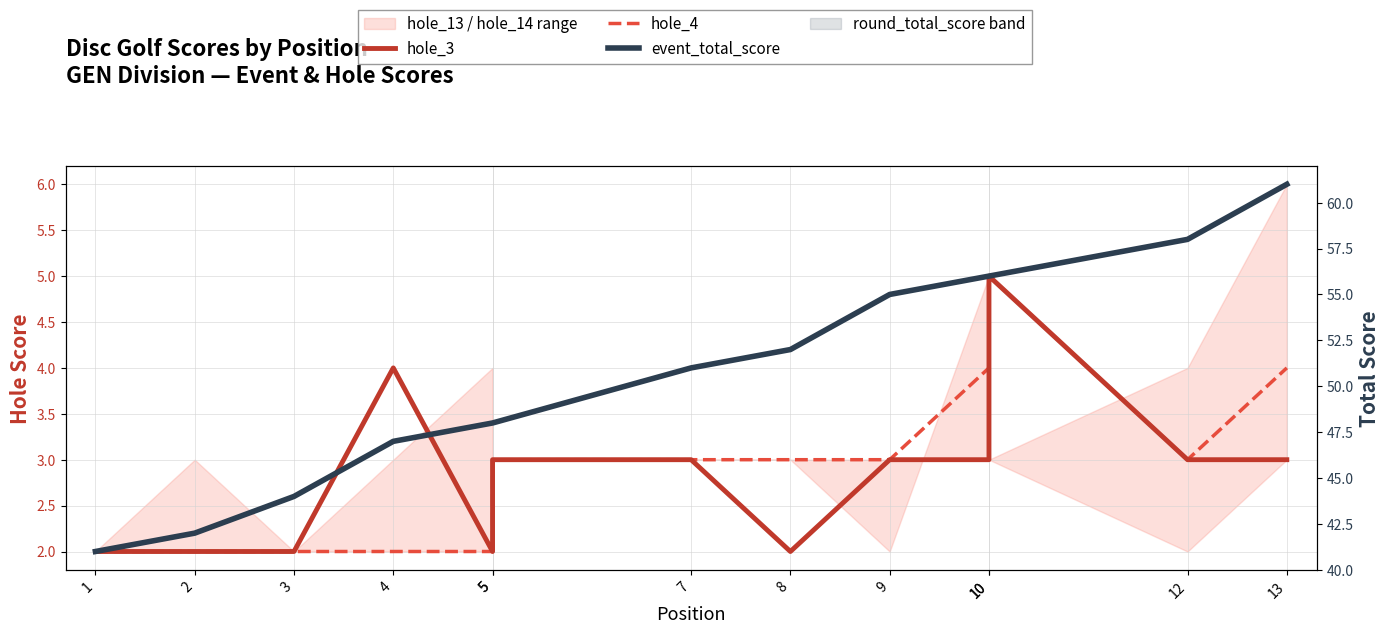

What is the difference between the highest and lowest values at 13?

58